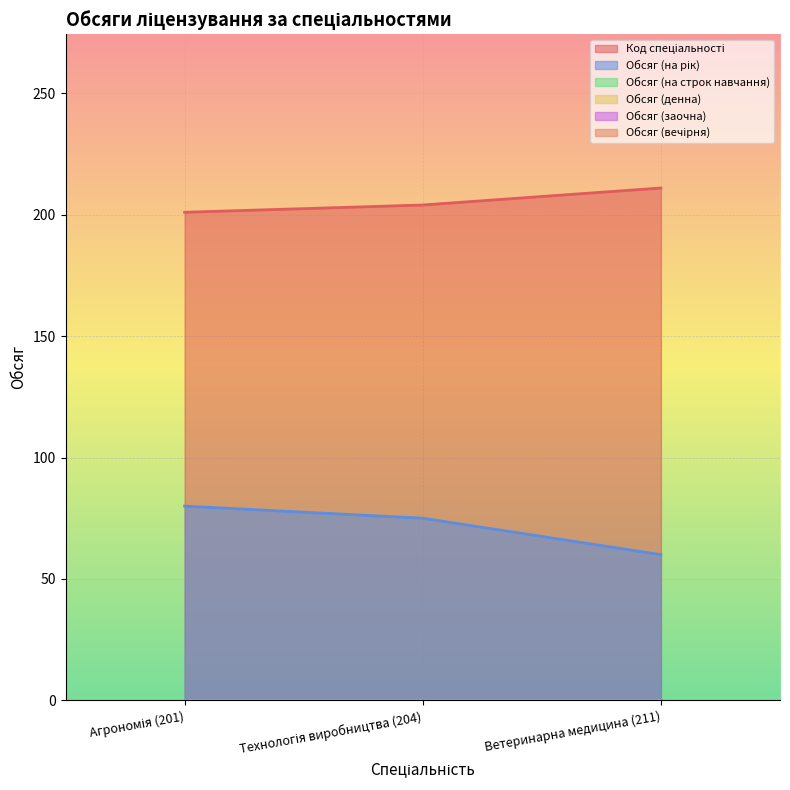

What is the total value across all series at Ветеринарна медицина (211)?

271